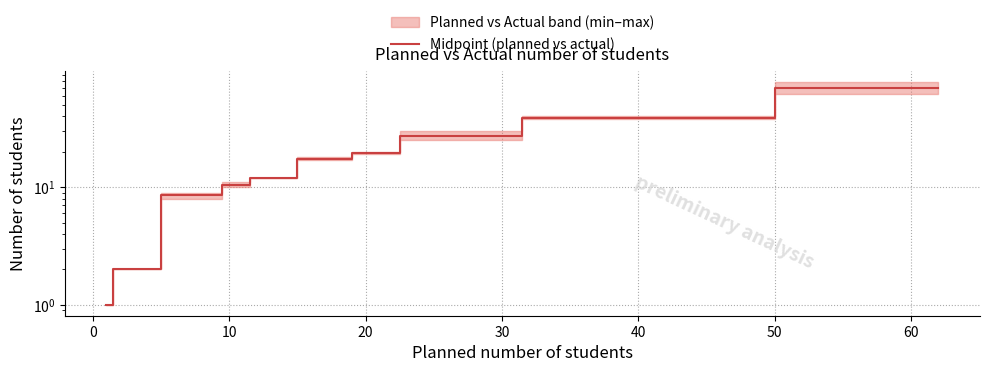

How many values are below 10?

6